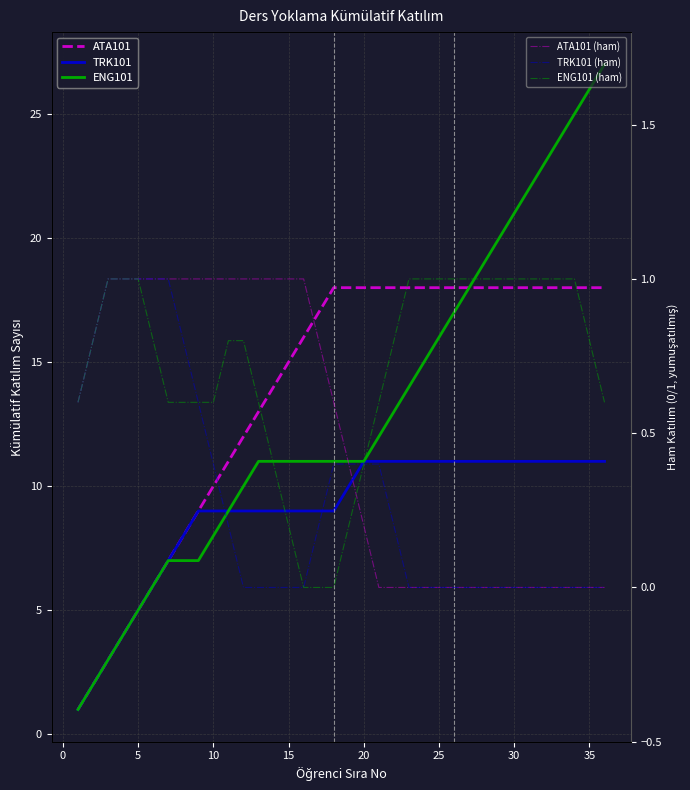

True or false: ENG101 (ham) has more than 1 interior local peaks.

False